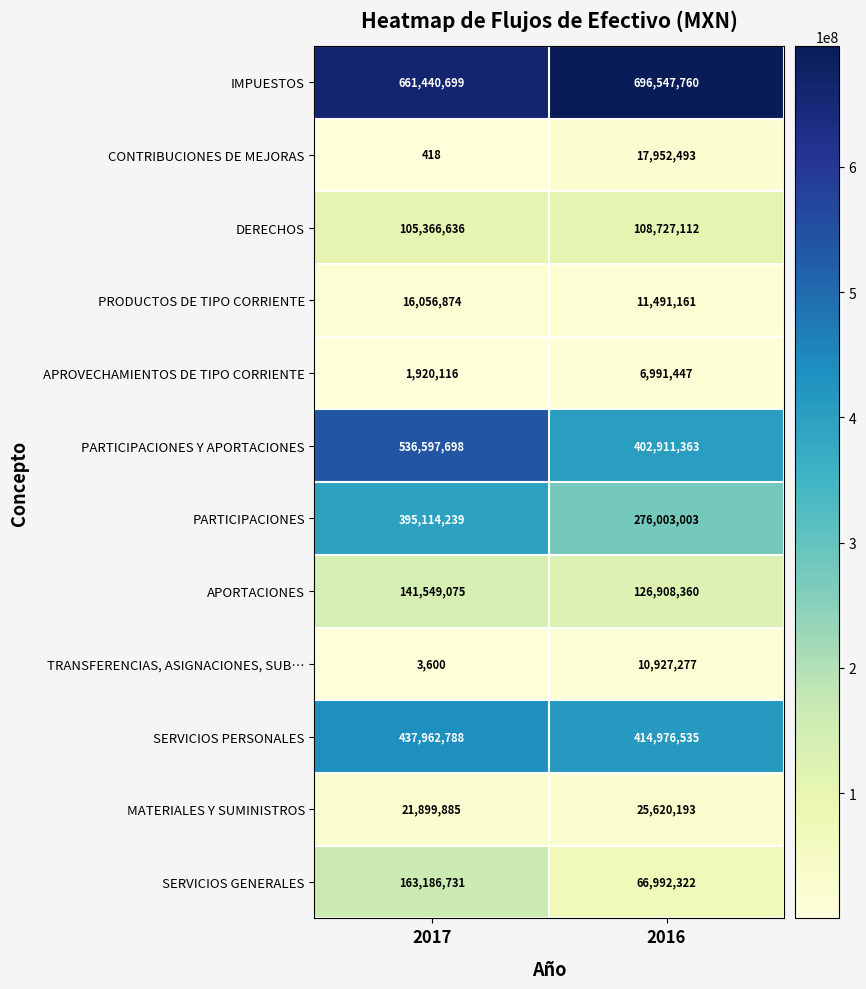

Read the TRANSFERENCIAS, ASIGNACIONES, SUB… value at 2017, to the nearest 10.

3600